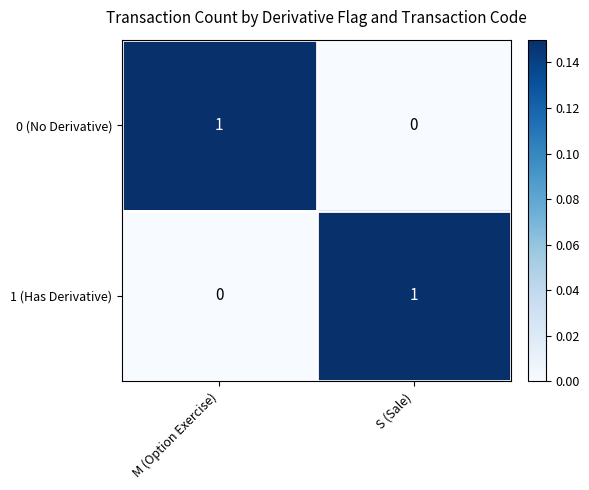

Is the value of 1 (Has Derivative) at S (Sale) greater than the value of 0 (No Derivative) at S (Sale)?

Yes